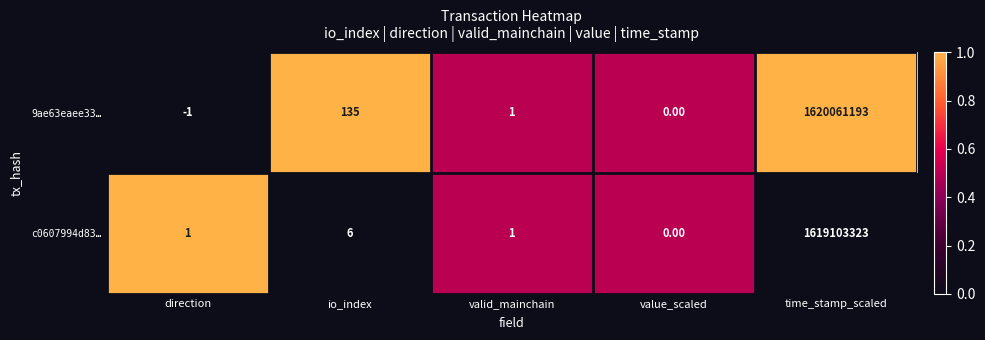

At which label does 9ae63eaee33… reach its peak?

time_stamp_scaled